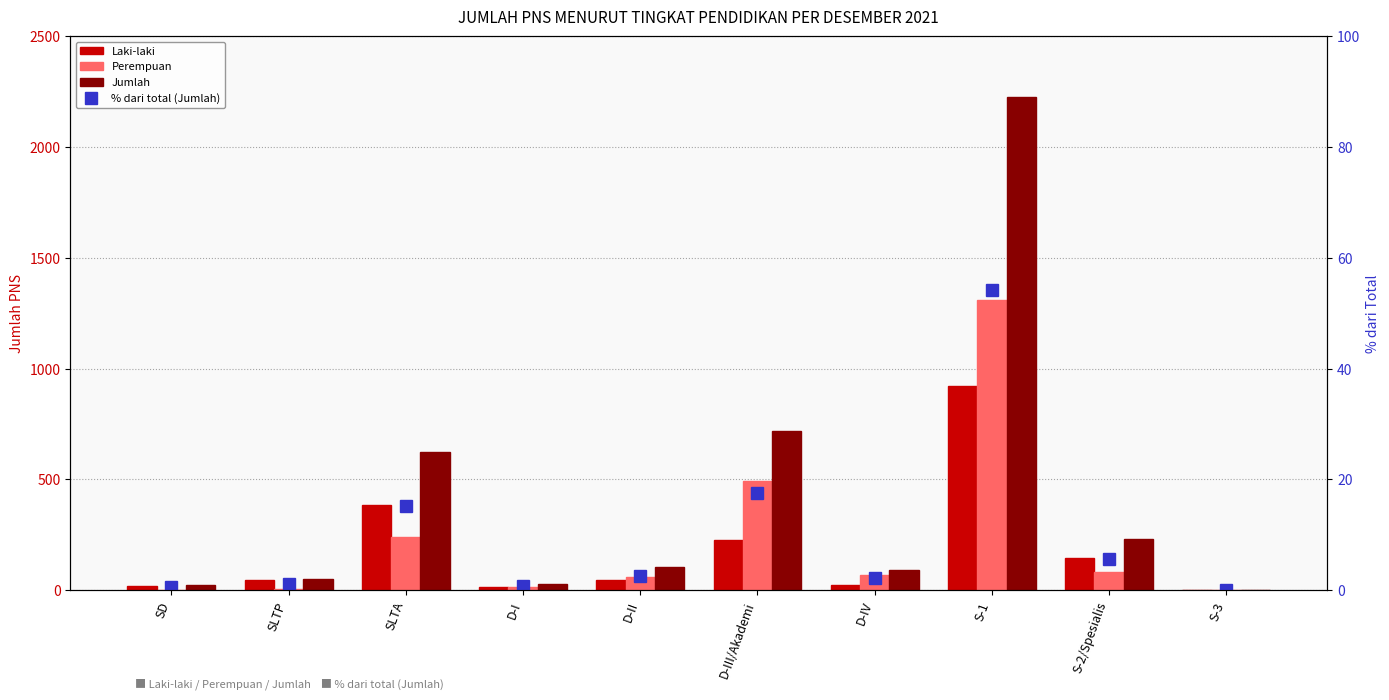

Between SD and S-1, which is larger?

S-1